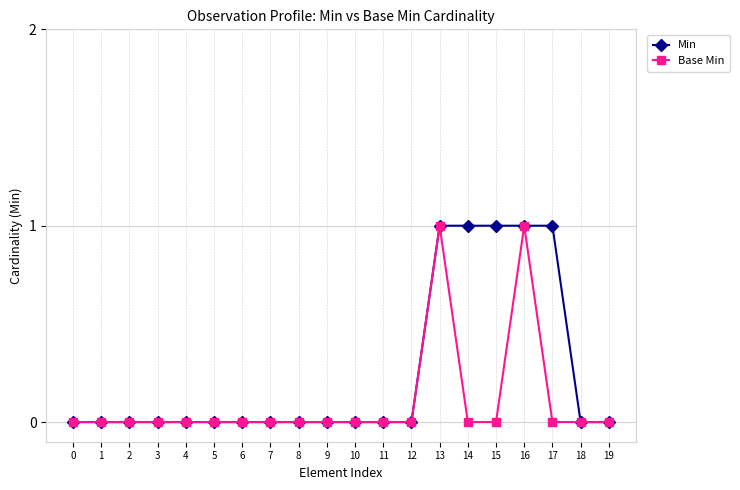

Reading left to right, list all the values displayed in this chart.

Min: 0=0	1=0	2=0	3=0	4=0	5=0	6=0	7=0	8=0	9=0	10=0	11=0	12=0	13=1	14=1	15=1	16=1	17=1	18=0	19=0
Base Min: 0=0	1=0	2=0	3=0	4=0	5=0	6=0	7=0	8=0	9=0	10=0	11=0	12=0	13=1	14=0	15=0	16=1	17=0	18=0	19=0